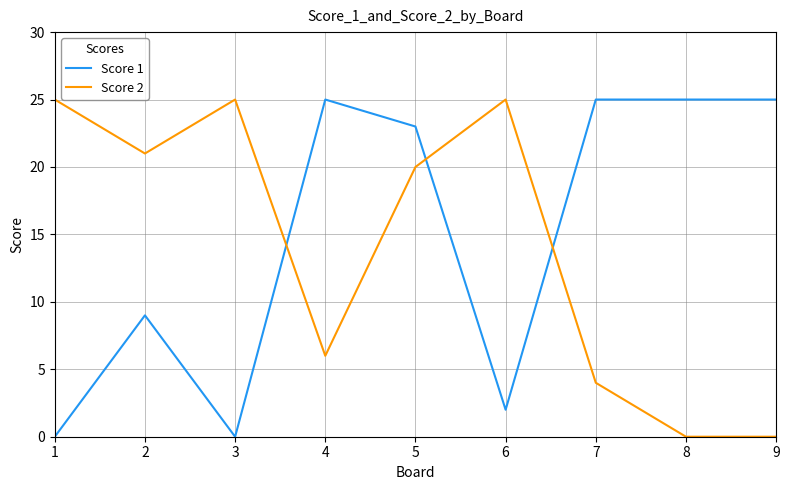

True or false: Score 2 has more than 1 interior local peaks.

True